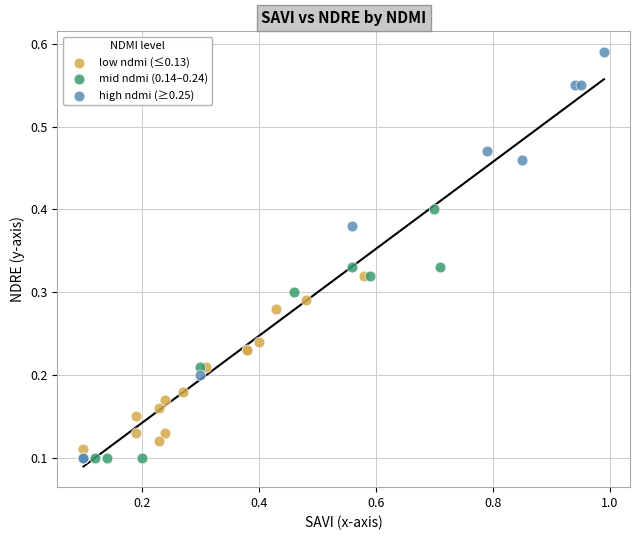

Which series has the widest spread of Y values?

high ndmi (≥0.25)